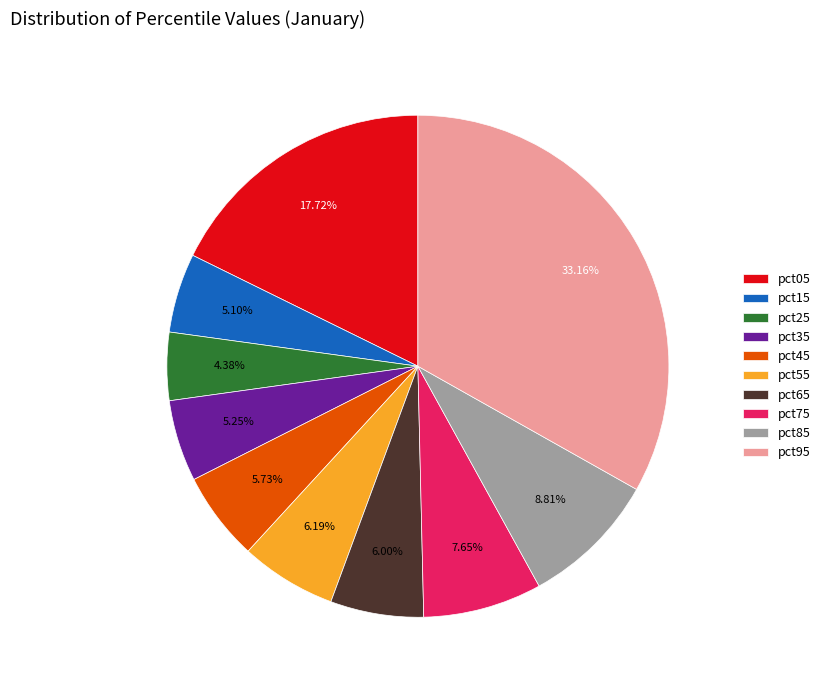

How many segments does this pie chart have?

10